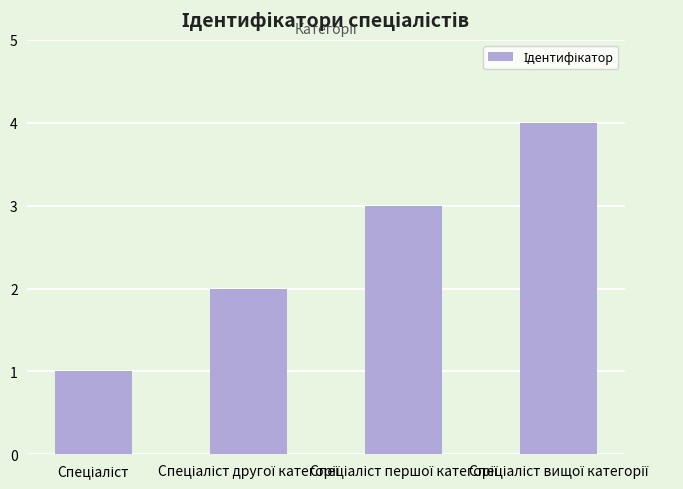

What is the sum of all values?

10